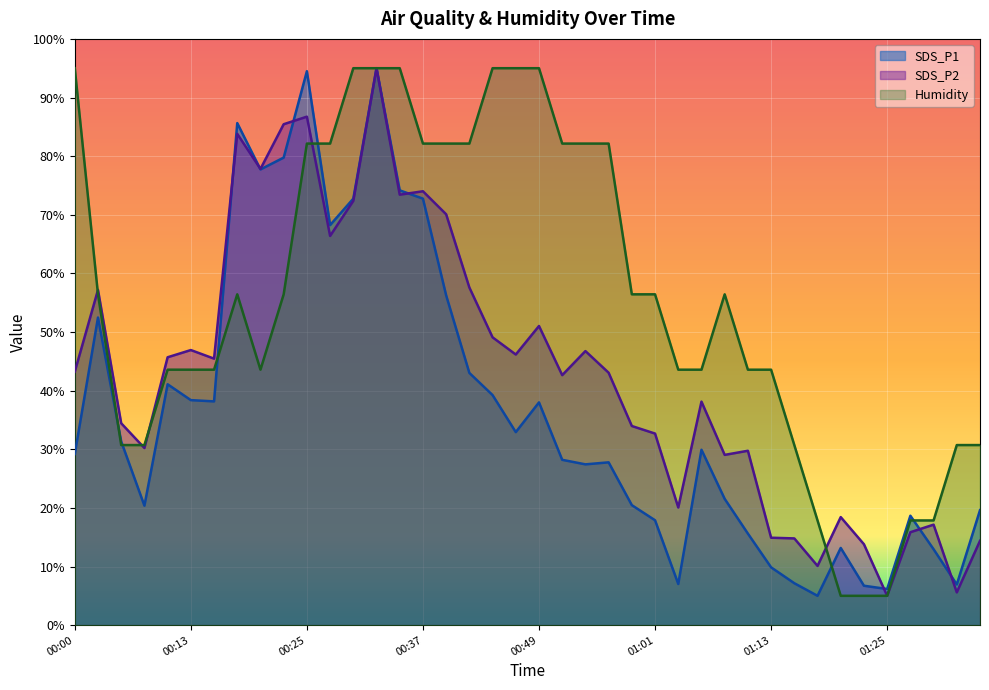

How many categories are shown in the chart?

40